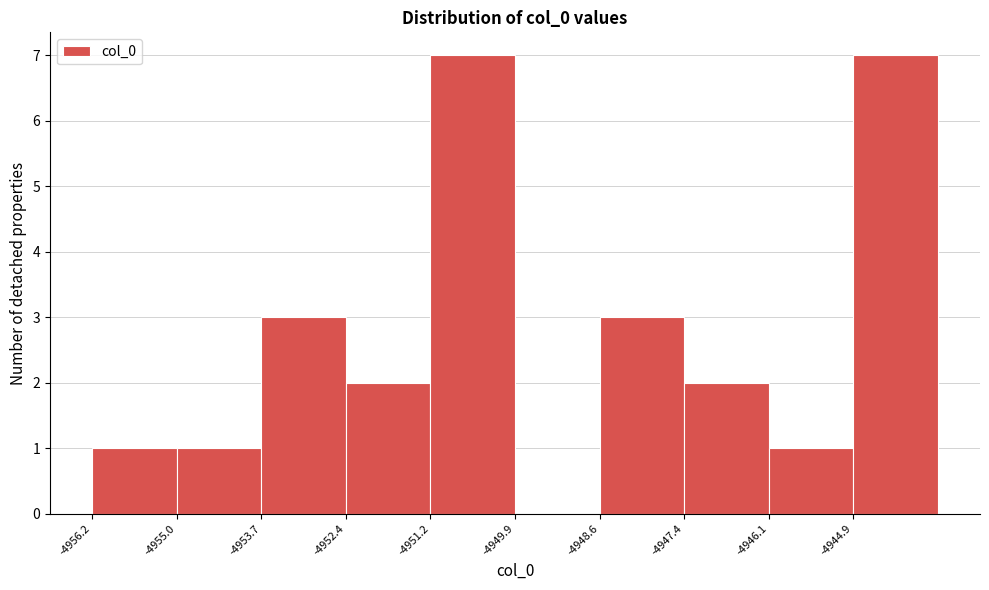

Reading left to right, transcribe this chart: for each bar, give the range it covers on the x-axis and its height. Neither the bar edges nor the heights are printed on the chart, so give them approximately, as read against the axes.

-4956.2 to -4955.0: 1
-4955.0 to -4953.6: 1
-4953.6 to -4952.4: 3
-4952.4 to -4951.2: 2
-4951.2 to -4950.0: 7
-4950.0 to -4948.6: 0
-4948.6 to -4947.4: 3
-4947.4 to -4946.2: 2
-4946.2 to -4944.8: 1
-4944.8 to -4943.6: 7